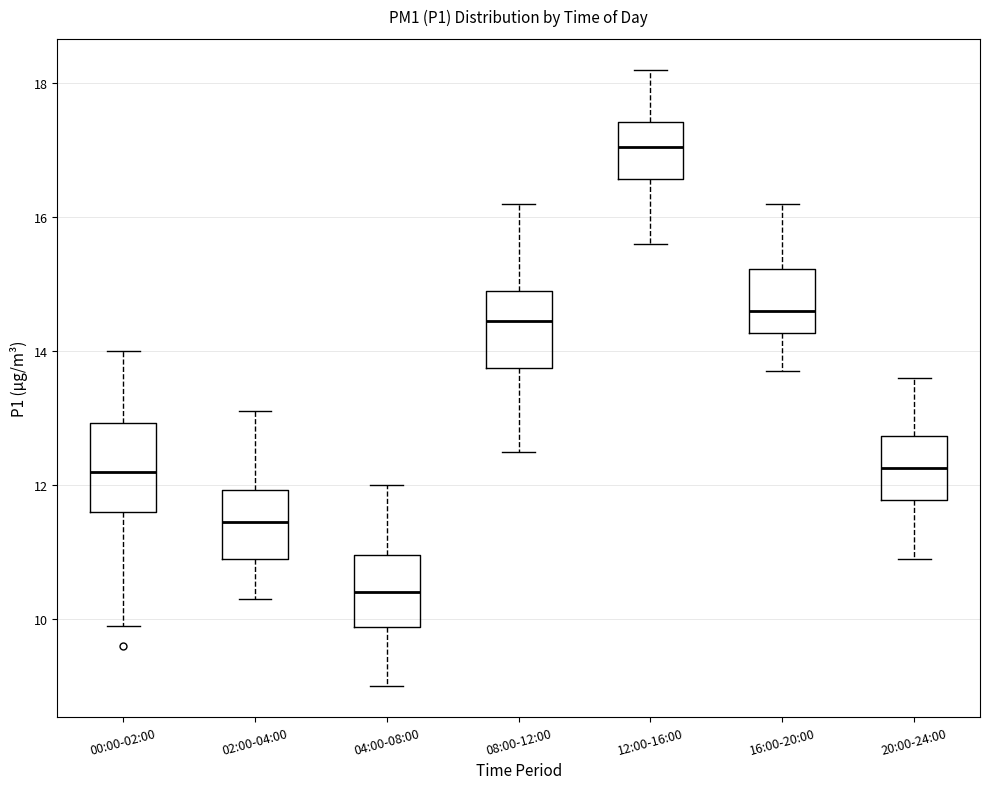

Where does the median line of the box for 20:00-24:00 sit on the y-axis? The values are not printed on the chart, so give them approximately, as read against the axis.

12.2